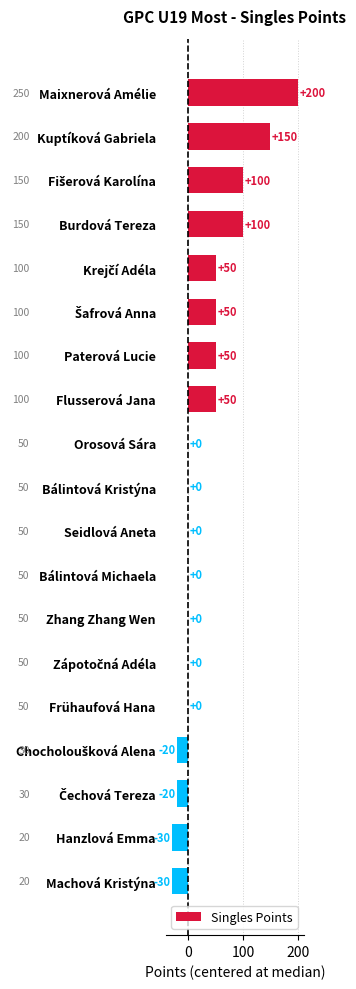

How many data points does each series have?

19